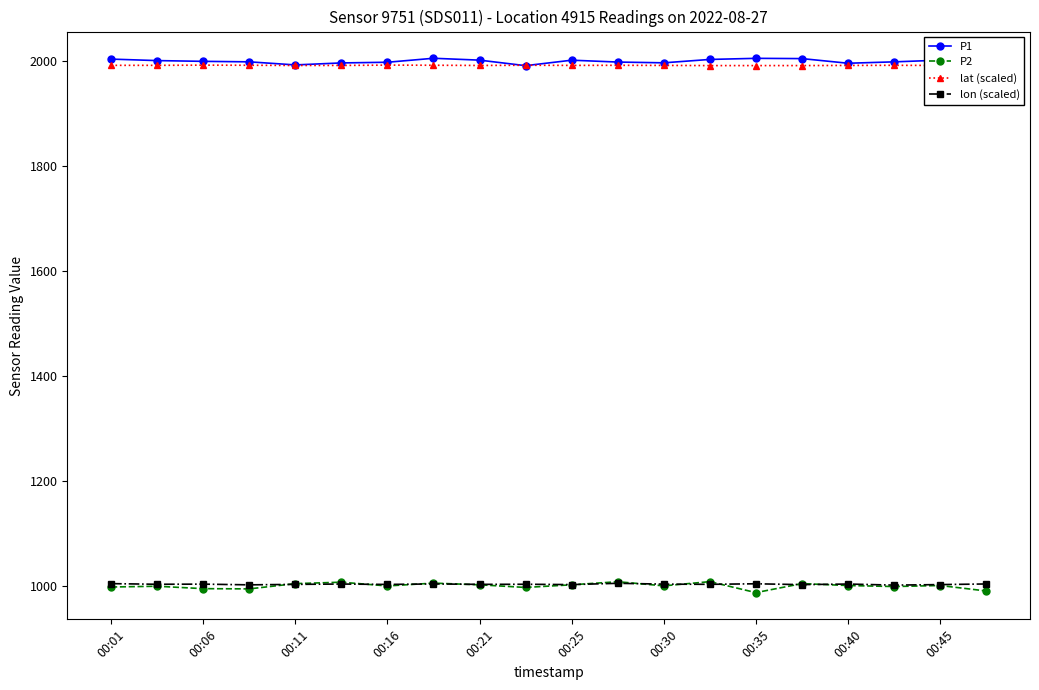

Does the chart display data point markers on the line(s)?

Yes